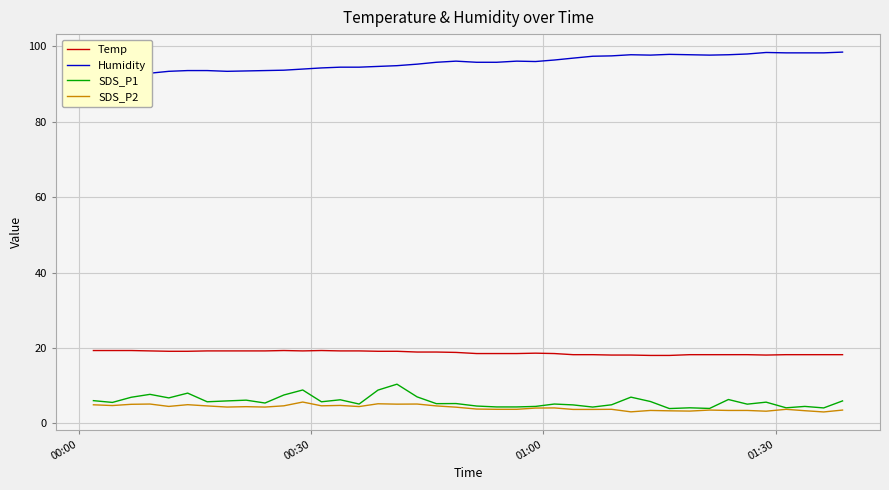

True or false: SDS_P2 and Temp intersect in this chart.

False